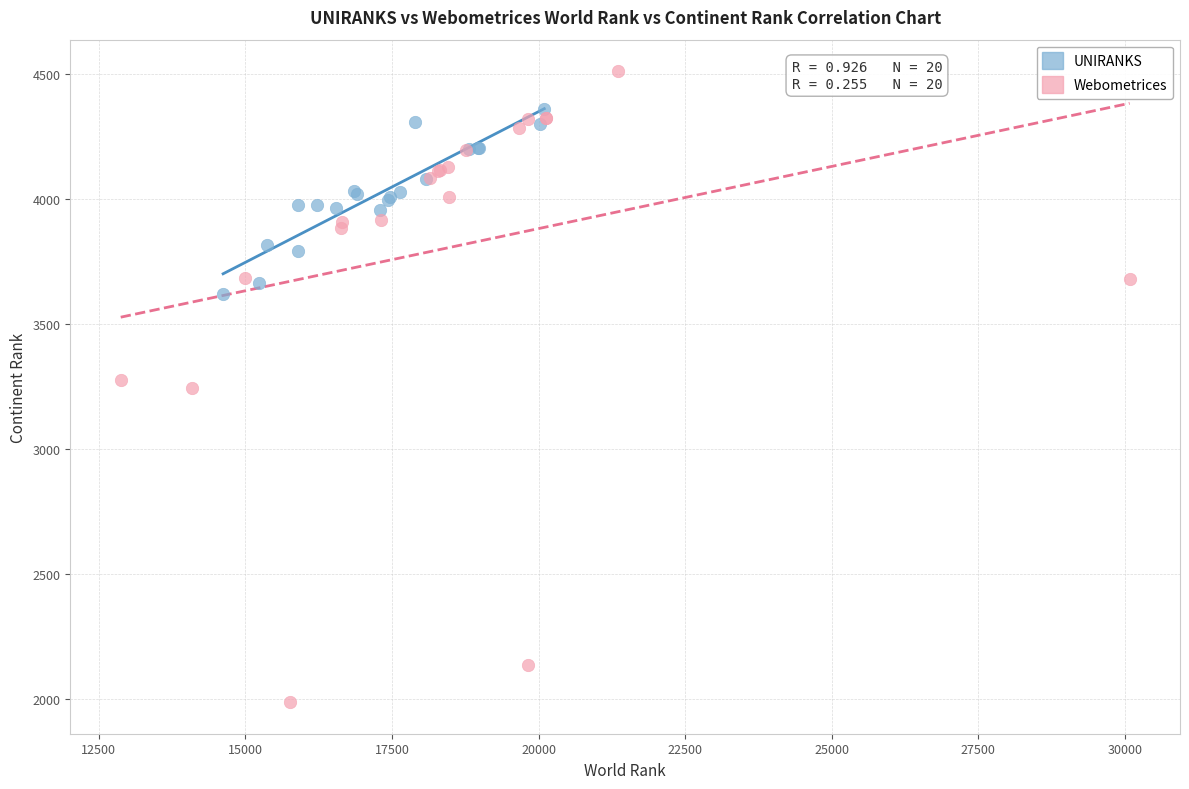

Which series has the largest Y range (max minus min)?

Webometrices